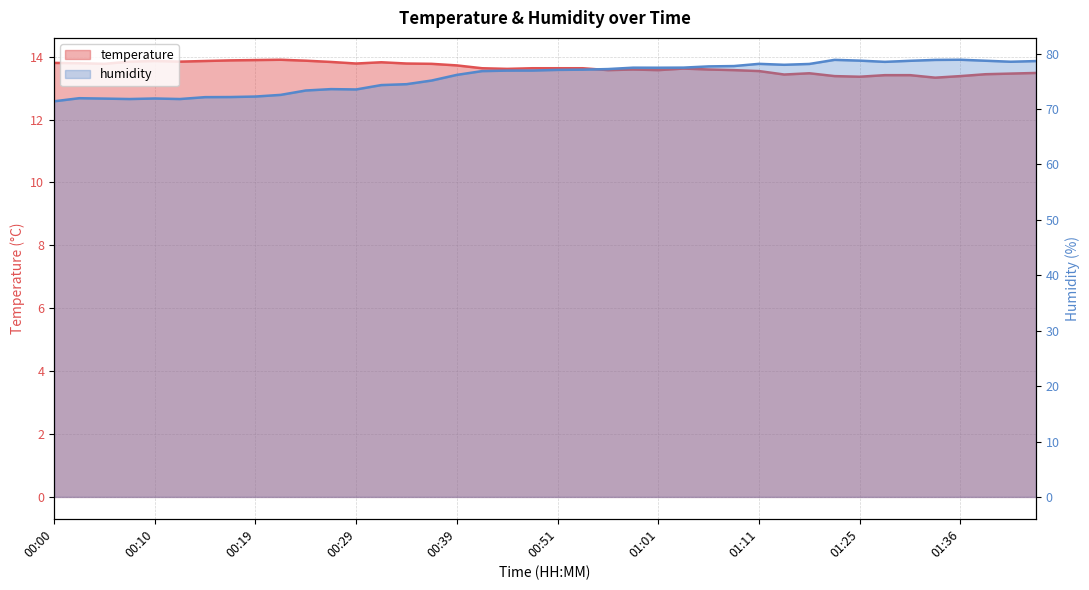

True or false: temperature has more than 2 points higher than both neighbors.

True